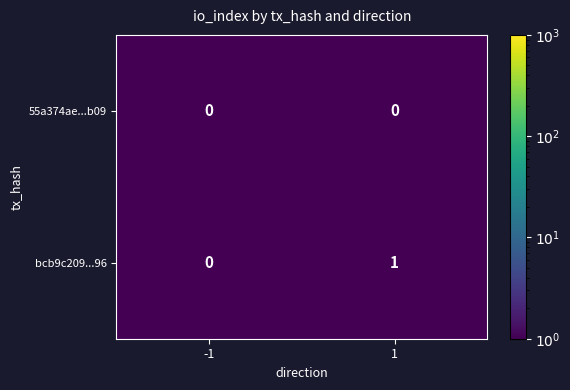

How many categories are shown in the chart?

2